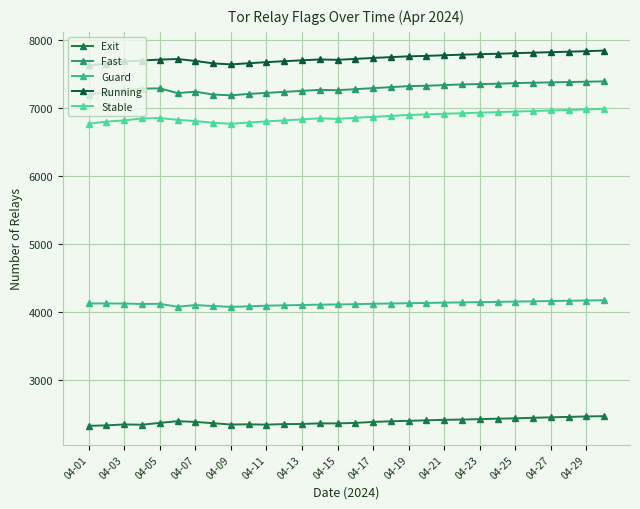

Does the chart have visible grid lines?

Yes